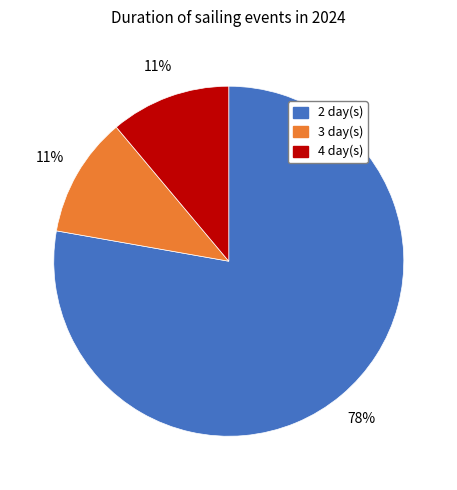

The 4 day(s) slice represents 11% of the pie. True or false?

True